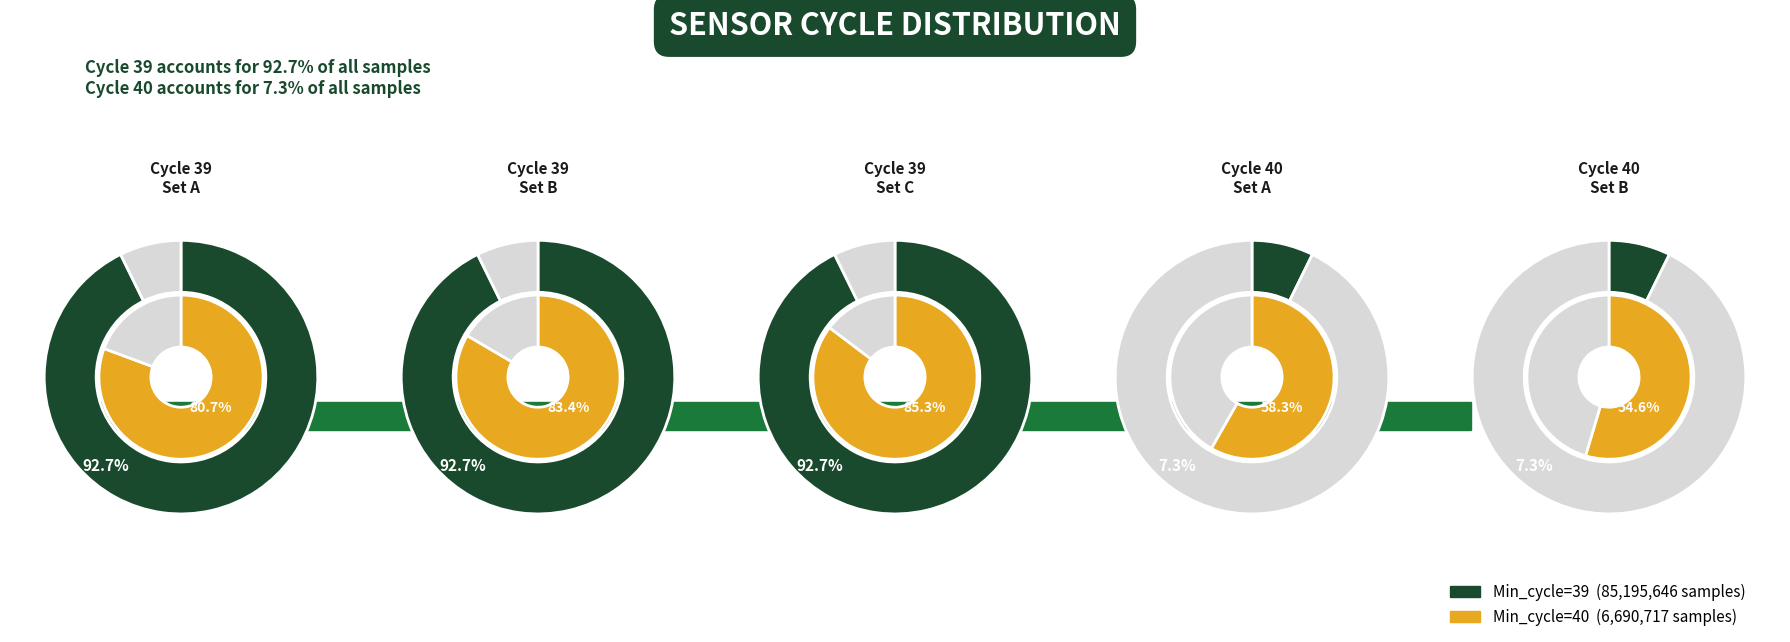

Which slice is the smallest?

39